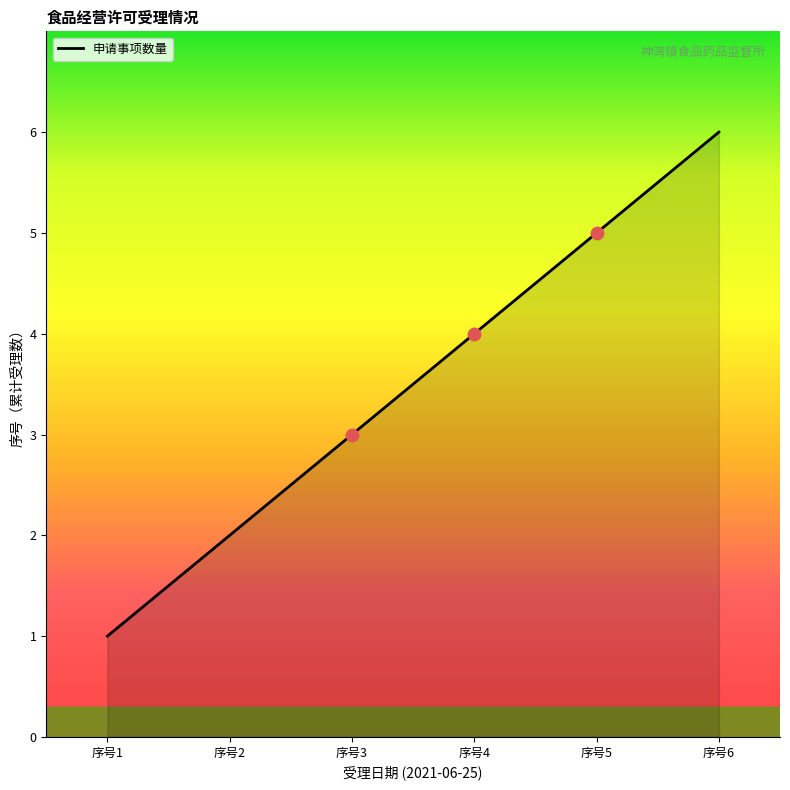

Which has a higher value, 序号3 or 序号5?

序号5